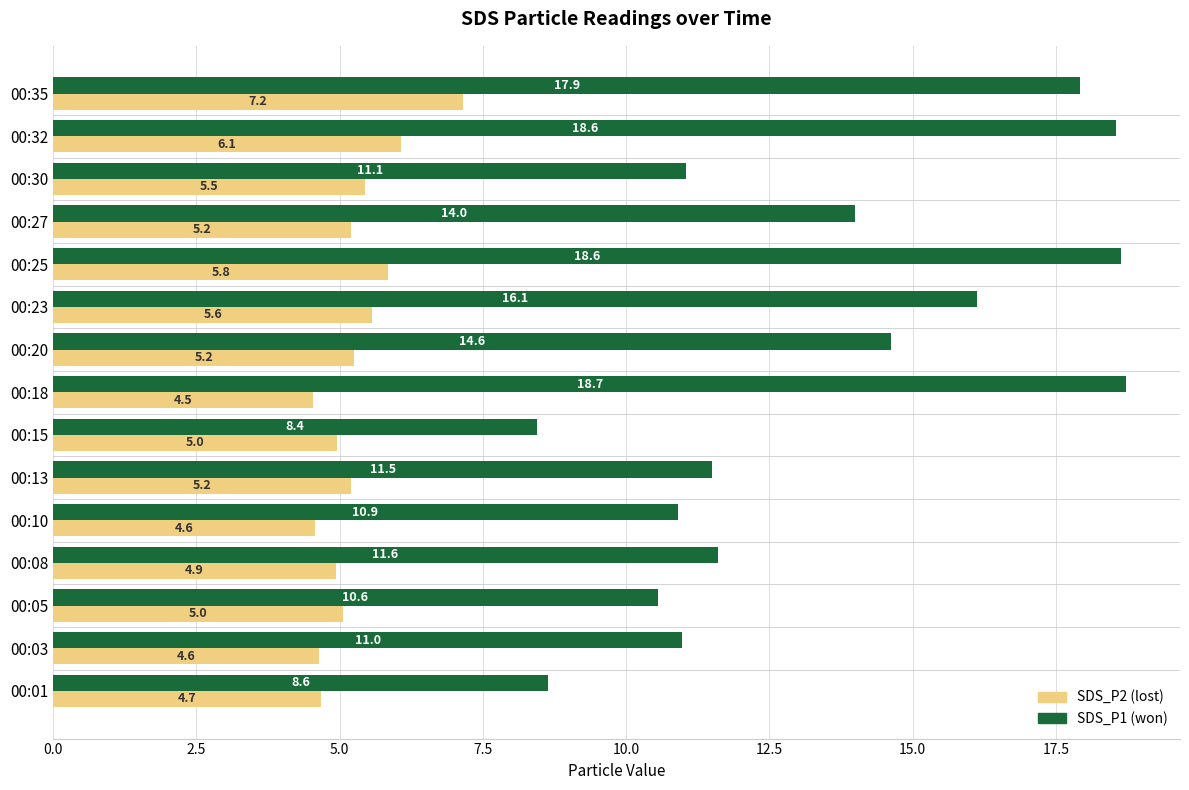

What is the spread (max minus min) of values at 00:20?

9.4